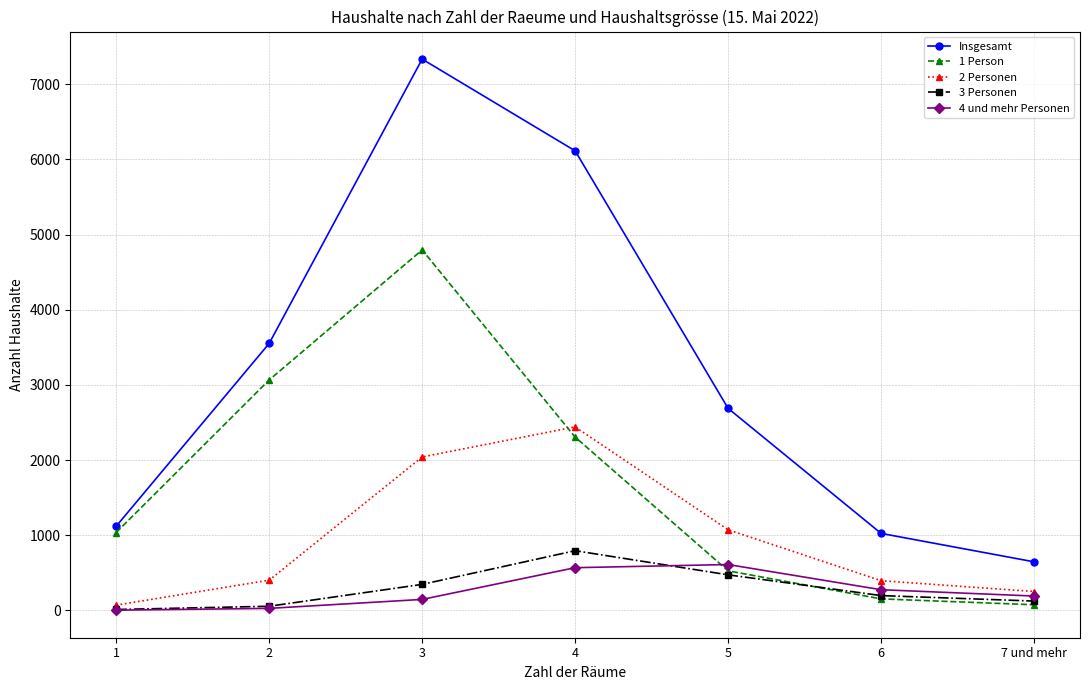

The value of 1 Person at 4 is 2306. True or false?

True